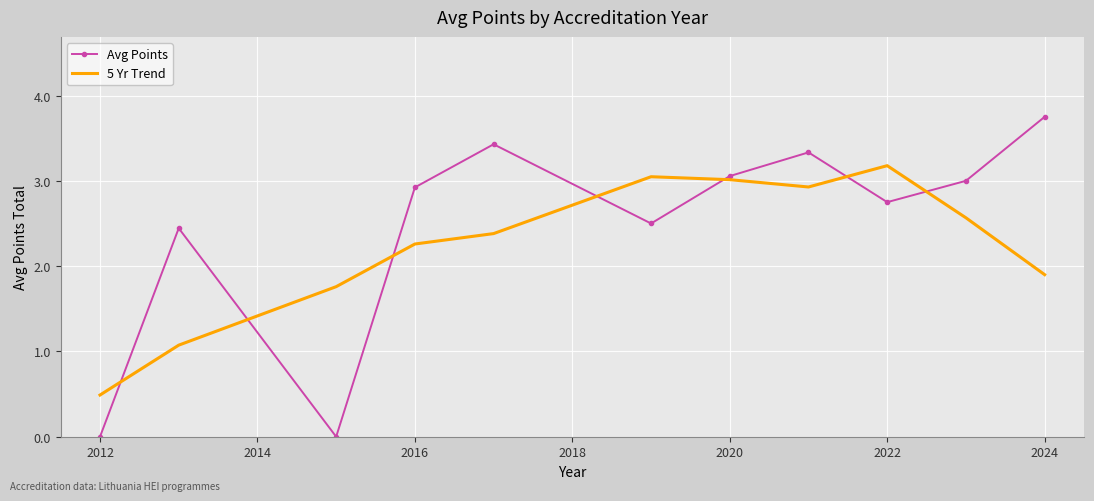

List the series in order of their peak value, highest first.

Avg Points, 5 Yr Trend